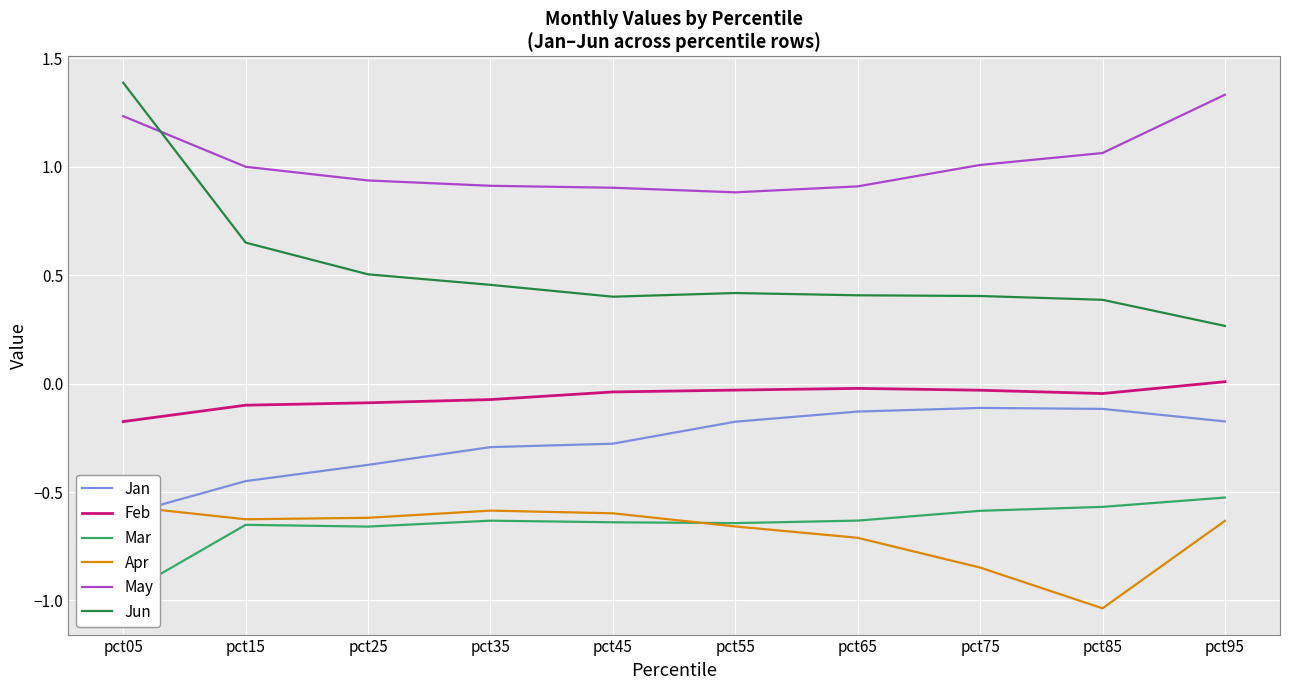

How many intersections are there between May and Jun?

1